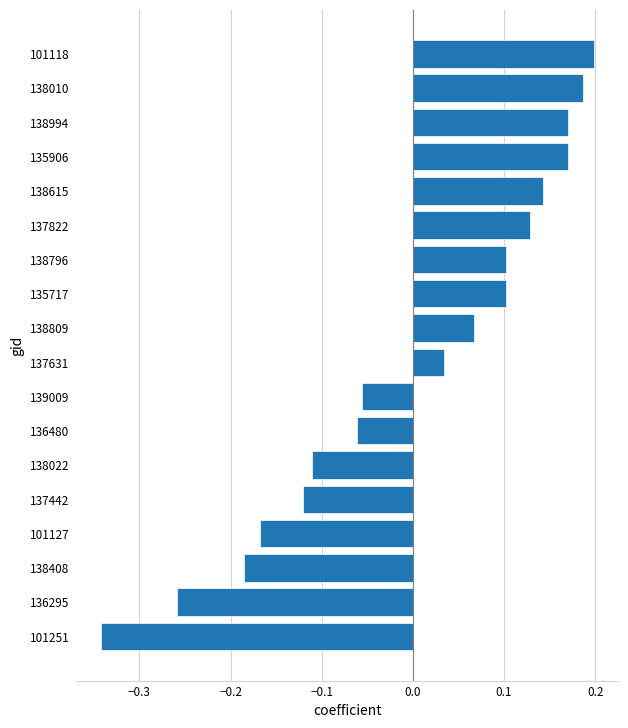

True or false: the data shows 0.2 at 101118.

True